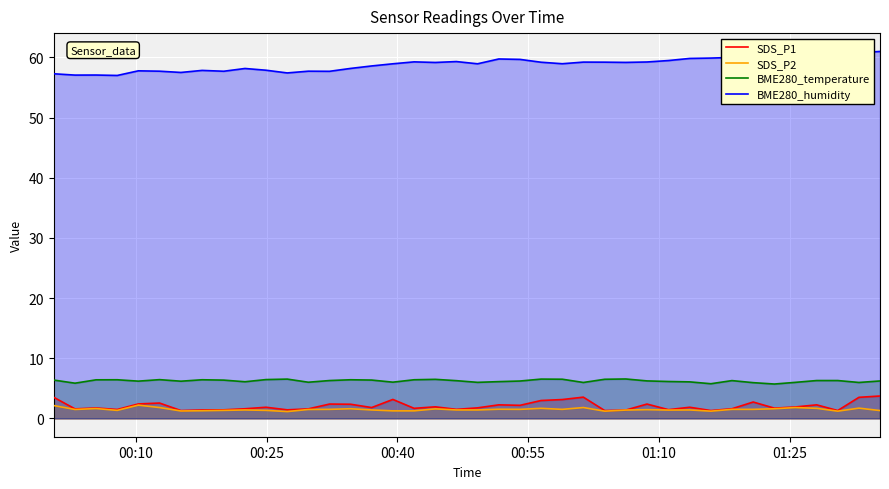

At how many categories does at least one series exceed 48?

40